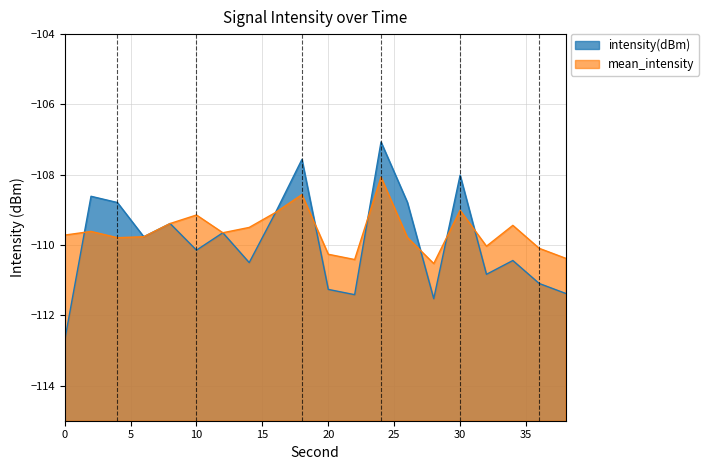

Reading right to left, extract all data points from this chart.

intensity(dBm): -111.4	-111.1	-110.4	-110.8	-108.0	-111.5	-108.8	-107.1	-111.4	-111.3	-107.6	-109.1	-110.5	-109.7	-110.1	-109.4	-109.8	-108.8	-108.6	-112.7
mean_intensity: -110.4	-110.1	-109.4	-110.0	-109.0	-110.5	-109.8	-108.1	-110.4	-110.3	-108.6	-109.1	-109.5	-109.7	-109.1	-109.4	-109.8	-109.8	-109.6	-109.7